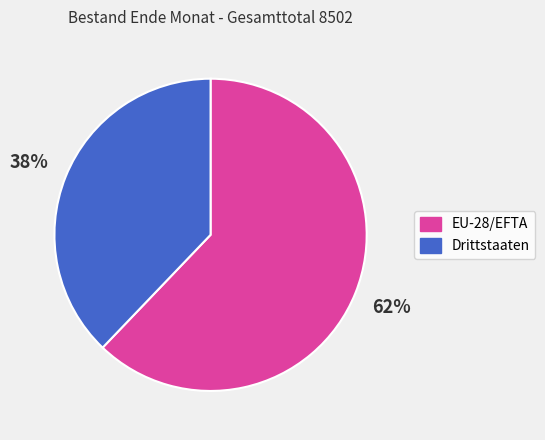

Which slice represents more than half of the pie?

EU-28/EFTA